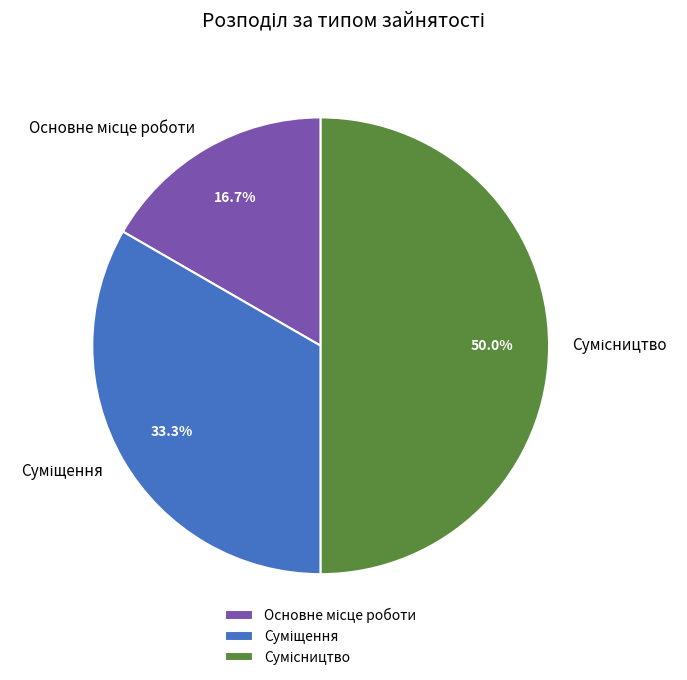

The Суміщення slice represents 33% of the pie. True or false?

True